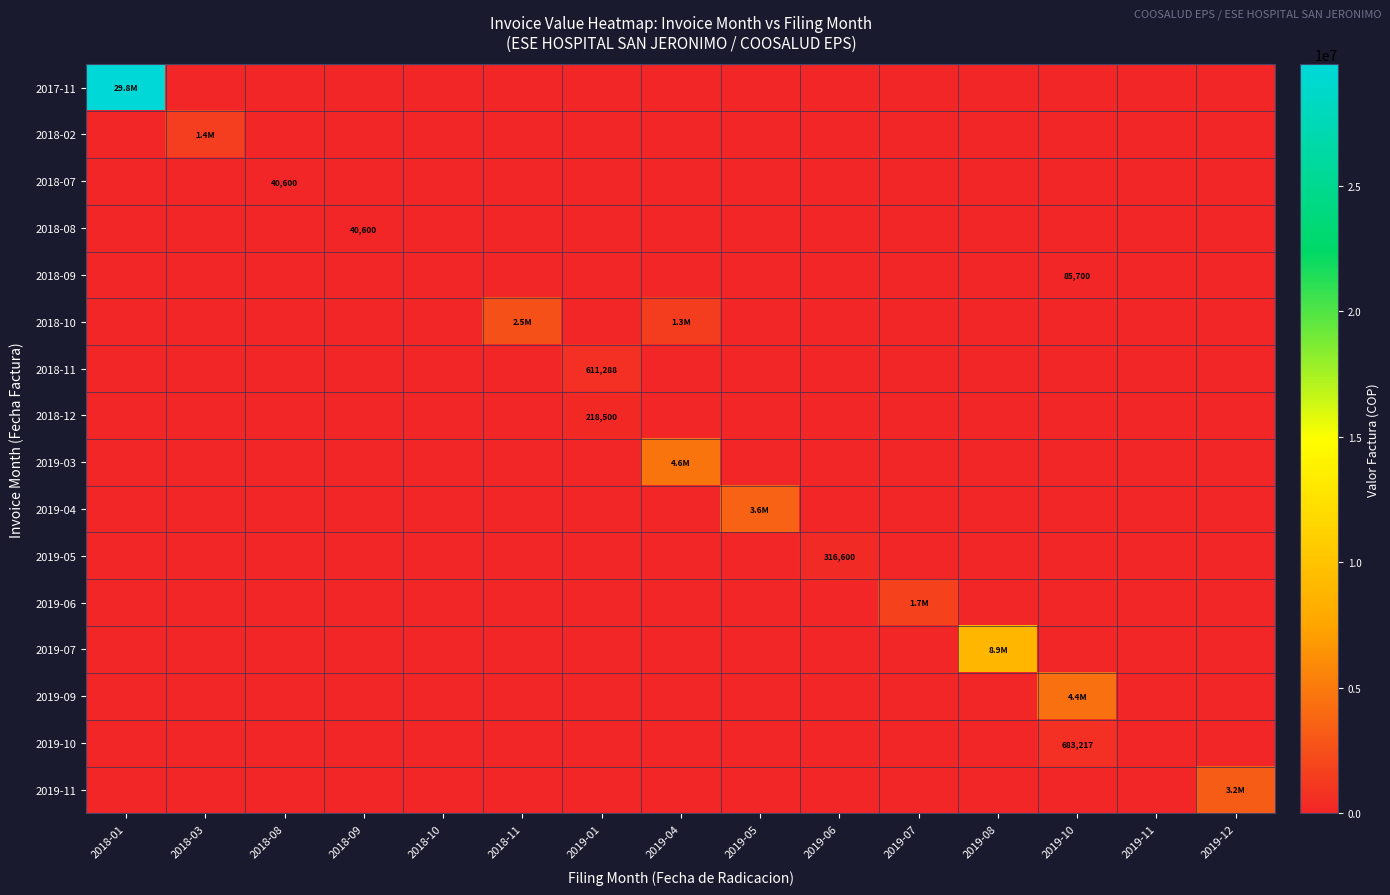

Rank the series by their maximum value, from highest to lowest.

2017-11, 2019-07, 2019-03, 2019-09, 2019-04, 2019-11, 2018-10, 2019-06, 2018-02, 2019-10, 2018-11, 2019-05, 2018-12, 2018-09, 2018-07, 2018-08